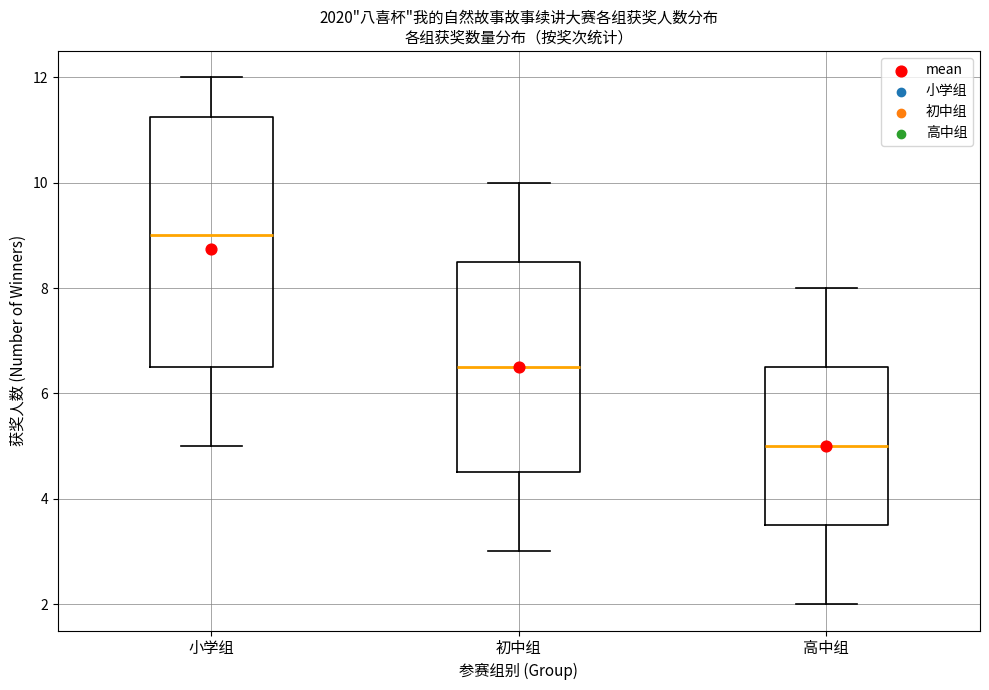

Reading left to right, transcribe this box plot: for each box, give where its median line is, the range the box spans, and where its two whiskers end, as read against the y-axis. The values are not printed on the chart, so give them approximately, as read against the axis.

小学组: median 9.0, box 6.6 to 11.2, whiskers 5.0 to 12.0
初中组: median 6.6, box 4.6 to 8.6, whiskers 3.0 to 10.0
高中组: median 5.0, box 3.6 to 6.6, whiskers 2.0 to 8.0